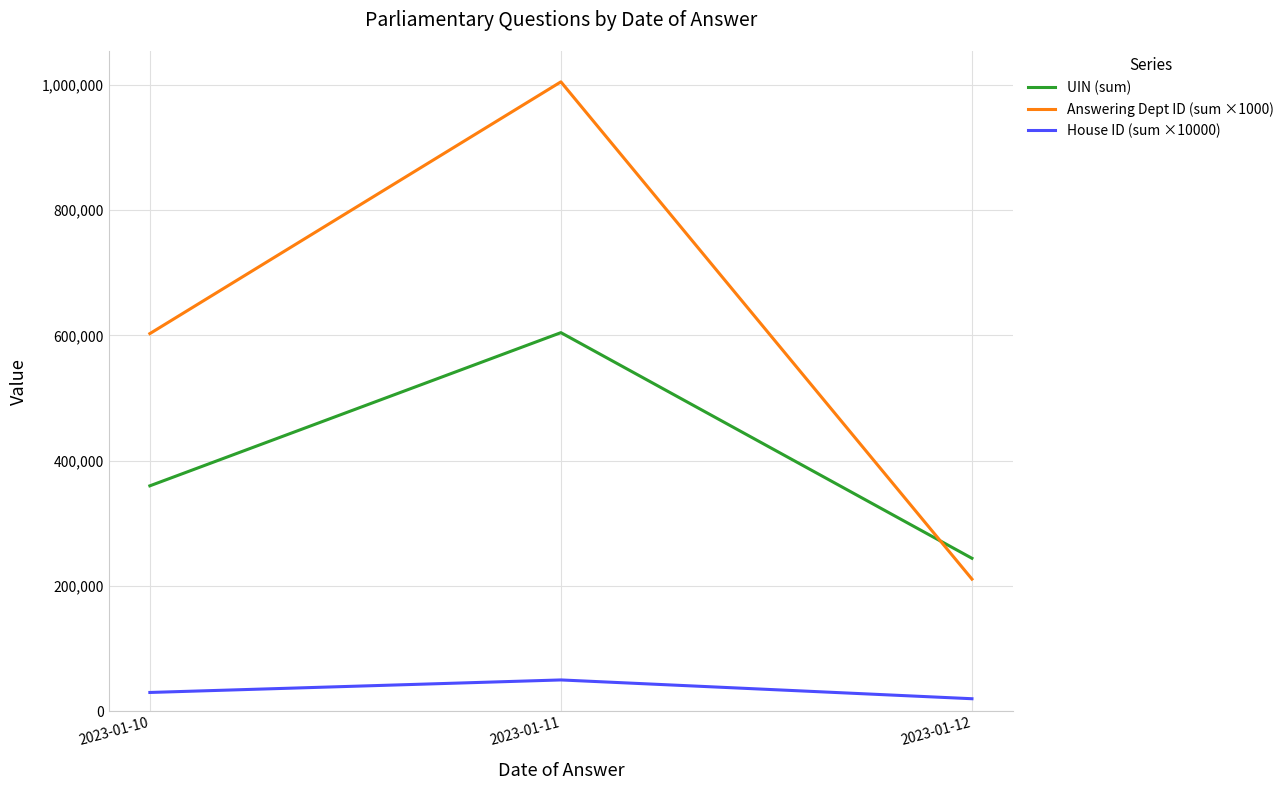

What is the smallest value displayed?

20000